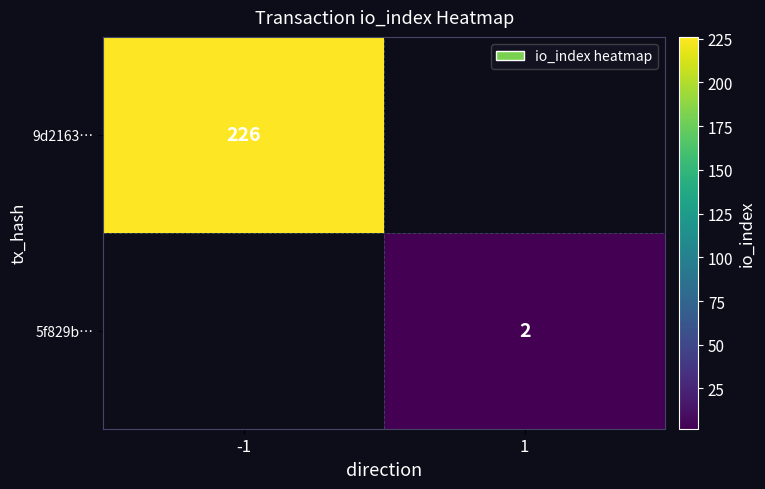

At which category does the chart reach its minimum across all series?

1